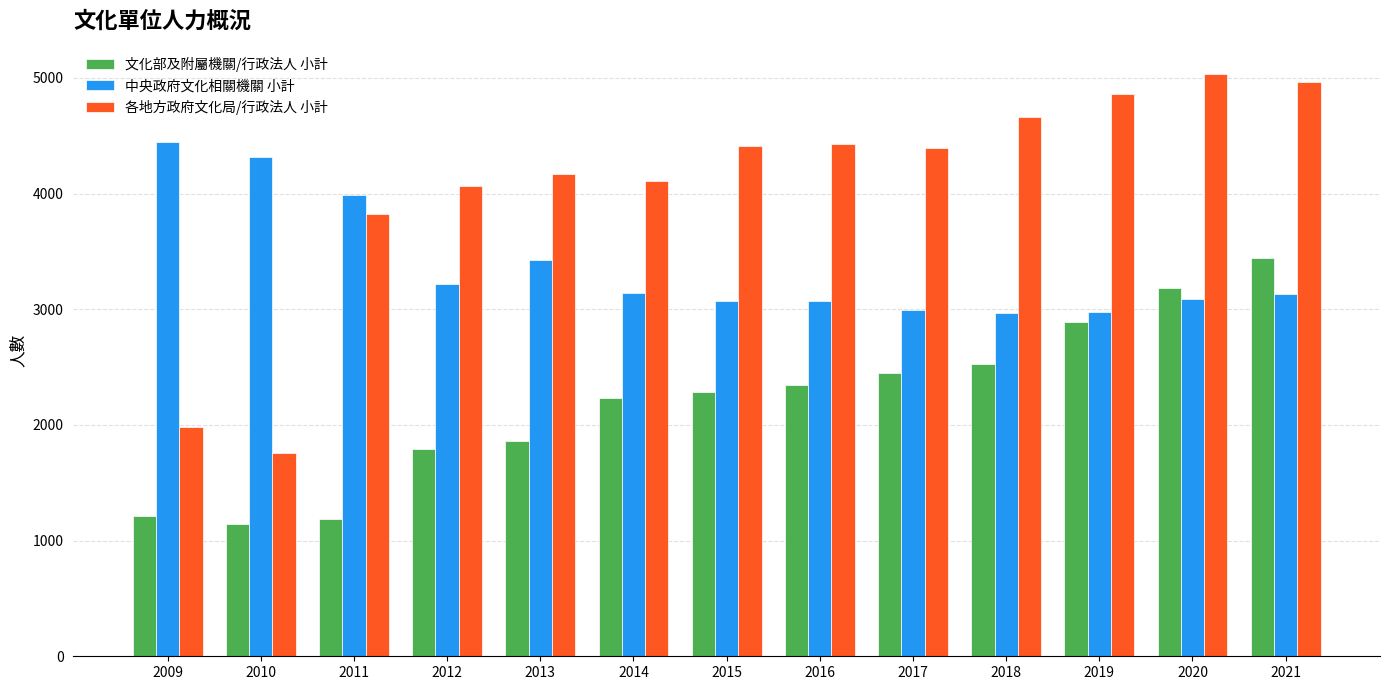

What is the difference between the 各地方政府文化局/行政法人 小計 values at 2013 and 2018?

494